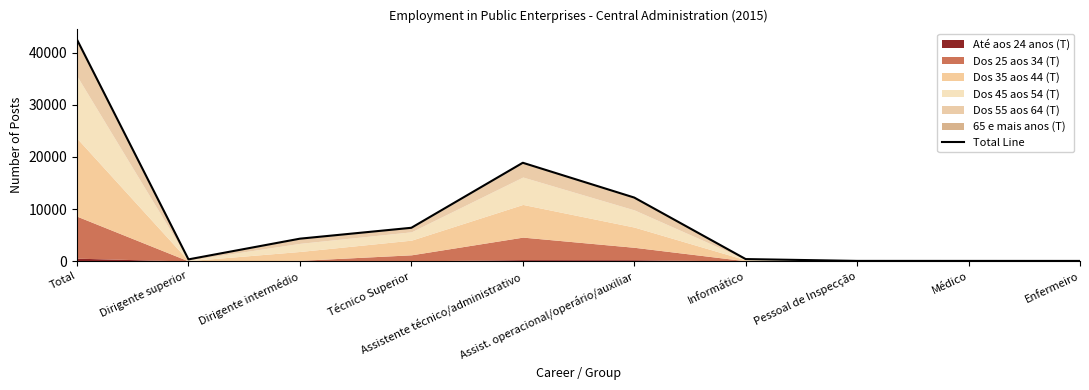

Rank the categories by value from lowest to highest.

Enfermeiro, Médico, Pessoal de Inspecção, Dirigente superior, Informático, Dirigente intermédio, Técnico Superior, Assist. operacional/operário/auxiliar, Assistente técnico/administrativo, Total